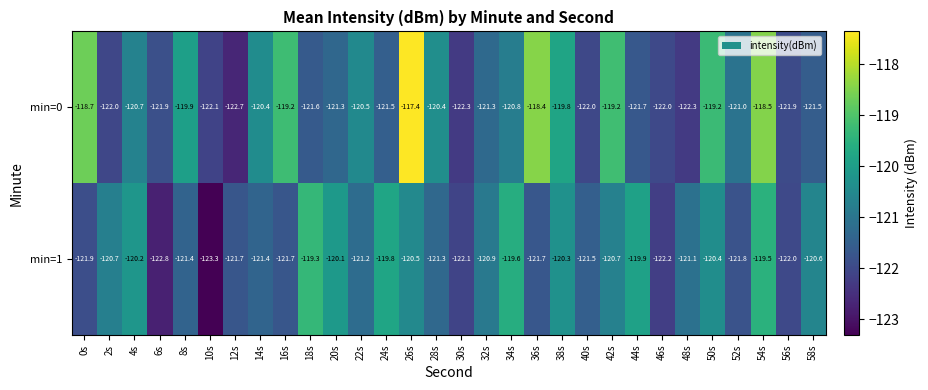

How many values in the min=0 series exceed -121?

14